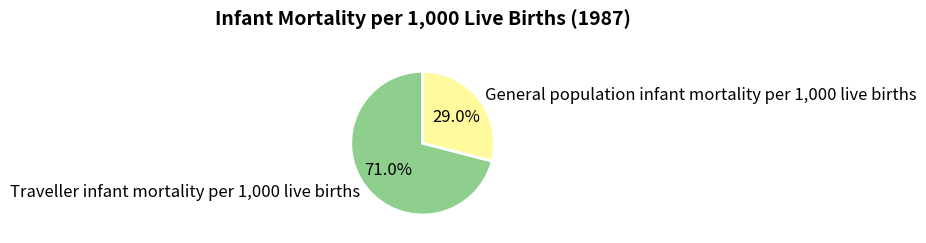

Is it true that General population infant mortality per 1,000 live births is 29% of the pie?

True